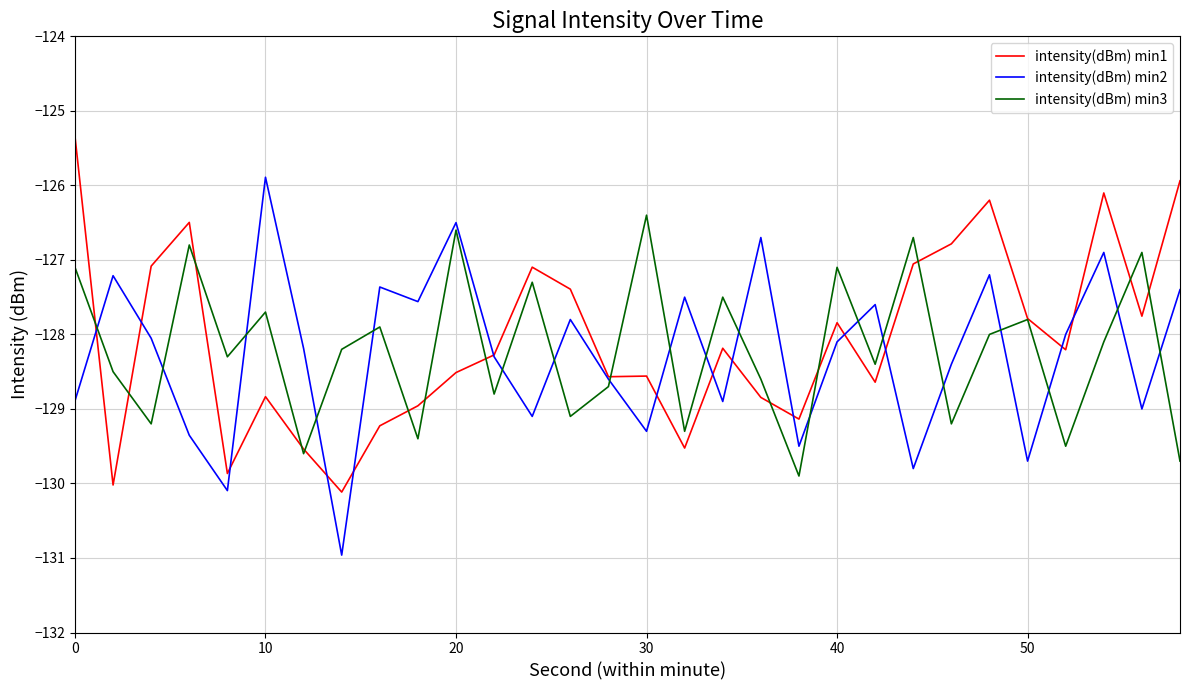

What is the lowest value of the intensity(dBm) min1 series?

-130.1